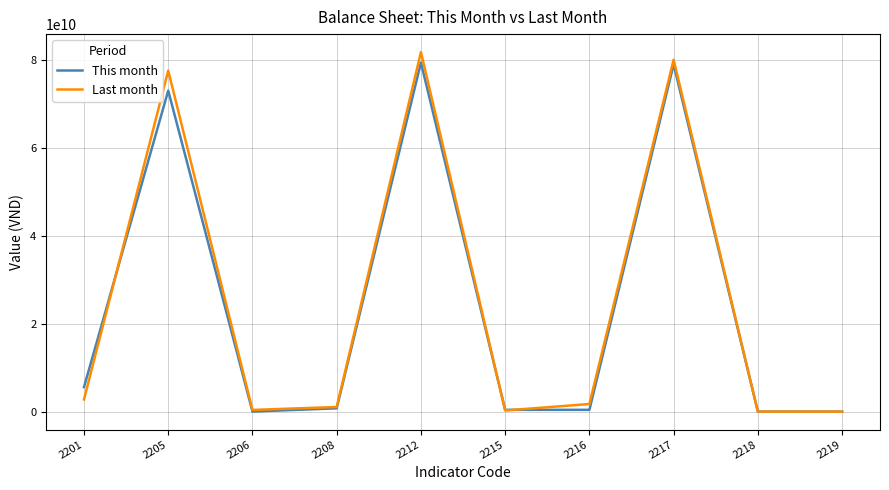

What is the approximate value of Last month at 2201?

2777318225.0